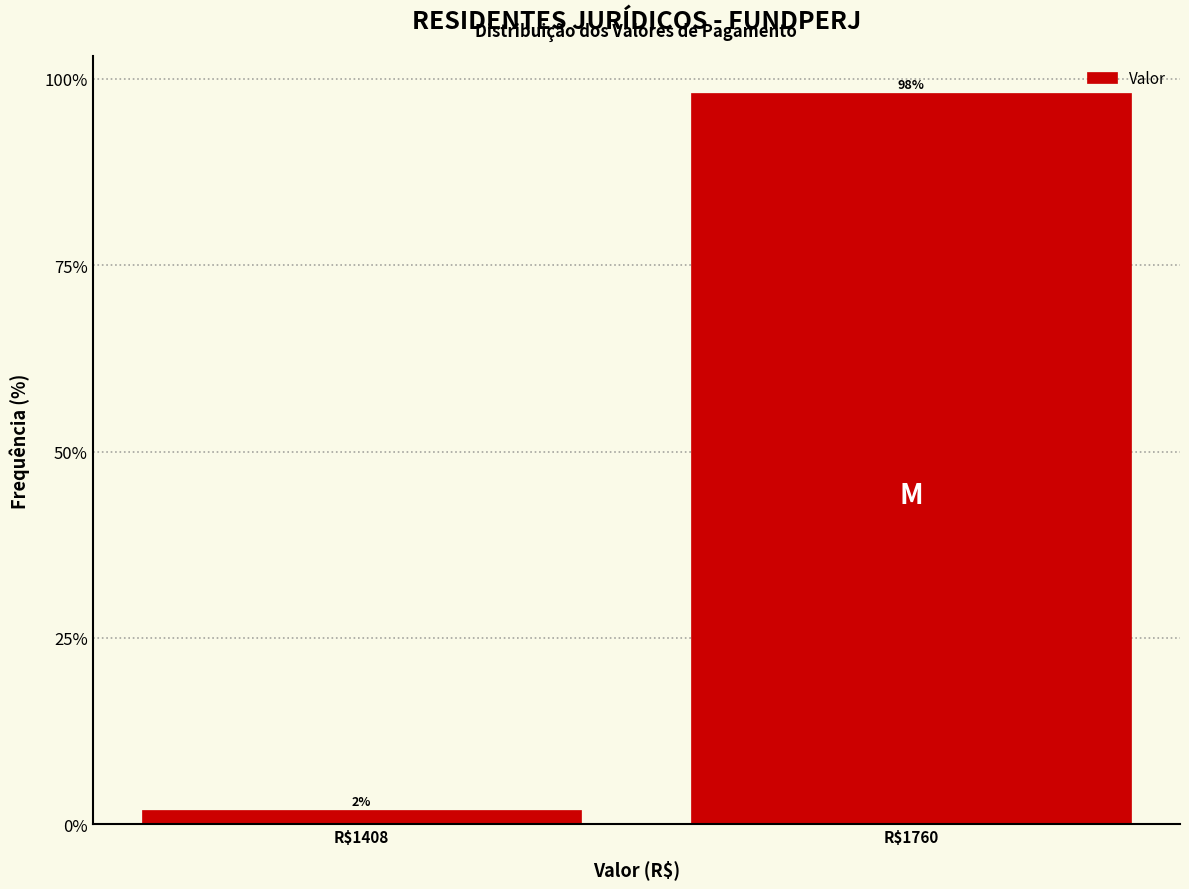

What is the sum of all values?

100.0